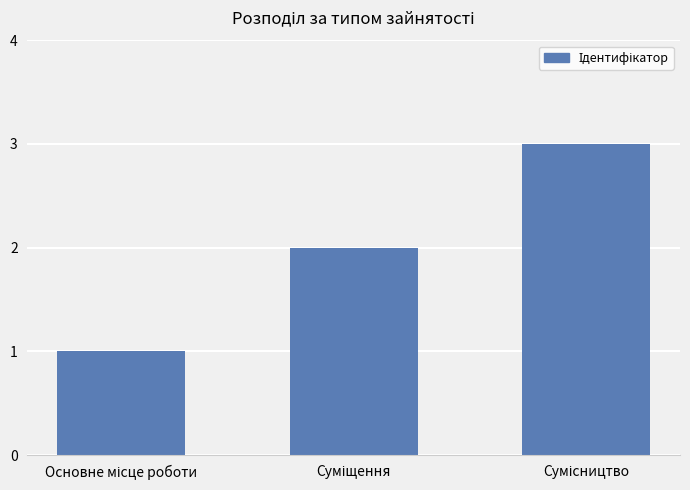

What is the maximum value shown in the chart?

3